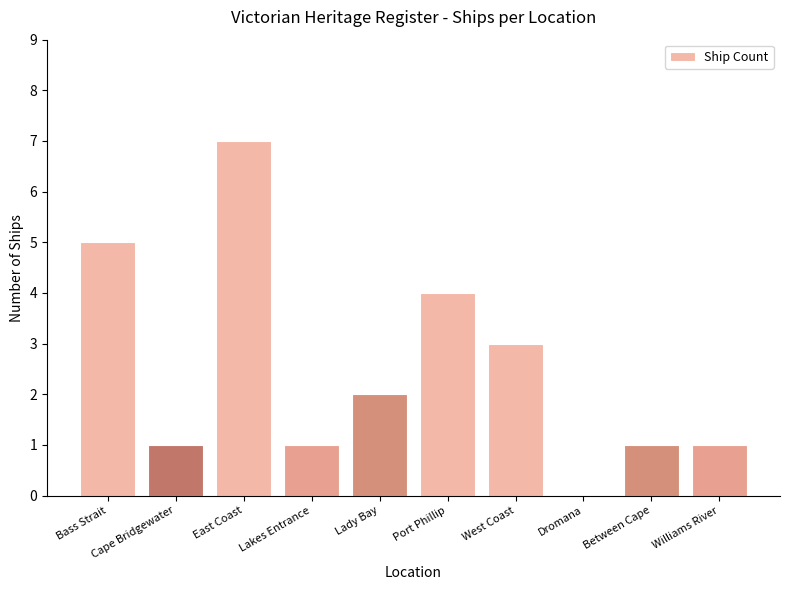

Is it true that the value at East Coast is 7?

True